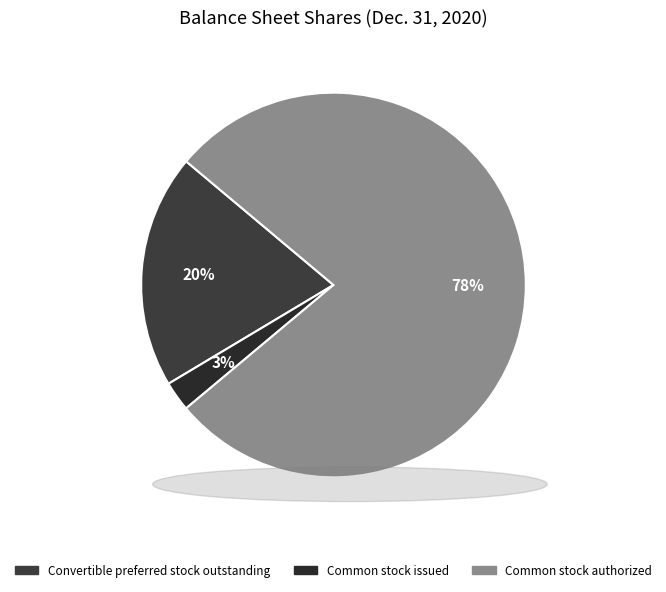

Count the number of slices in the pie.

3